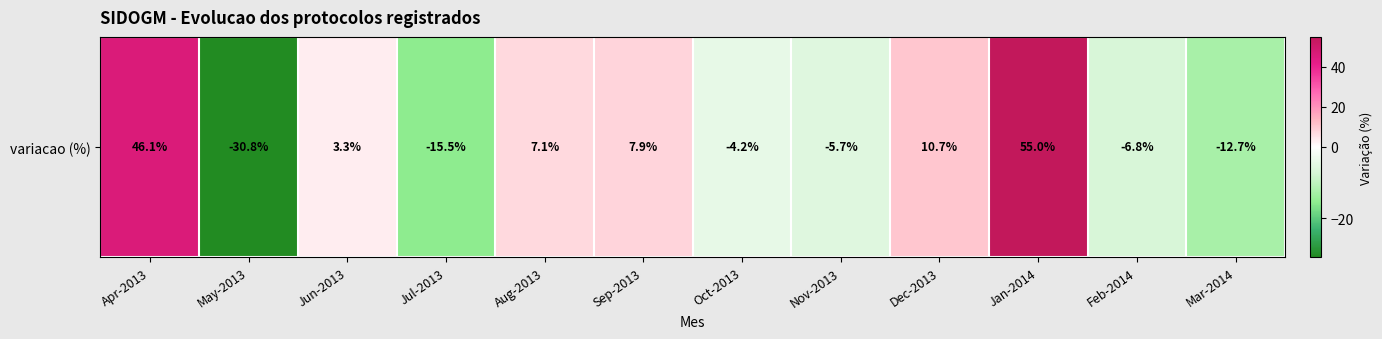

Rank the categories by value from highest to lowest.

Jan-2014, Apr-2013, Dec-2013, Sep-2013, Aug-2013, Jun-2013, Oct-2013, Nov-2013, Feb-2014, Mar-2014, Jul-2013, May-2013